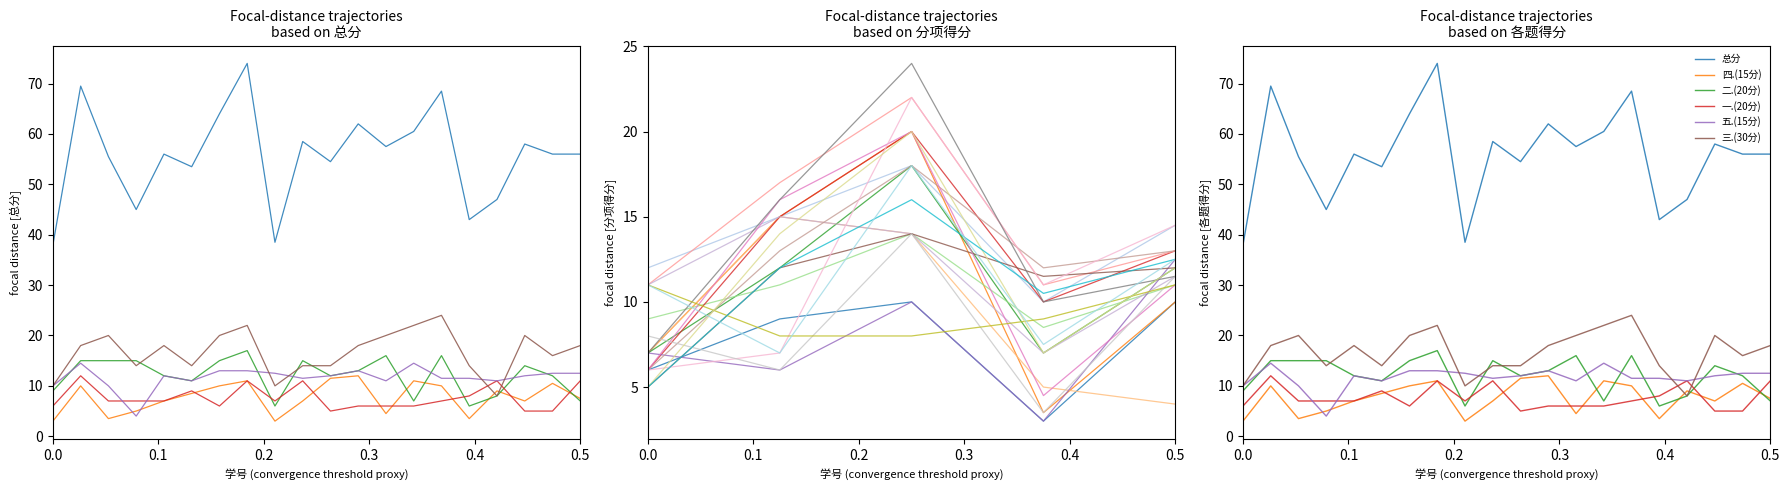

Is the value of 二.(20分) at 2022083006 greater than the value of 四.(15分) at 2022083007?

Yes